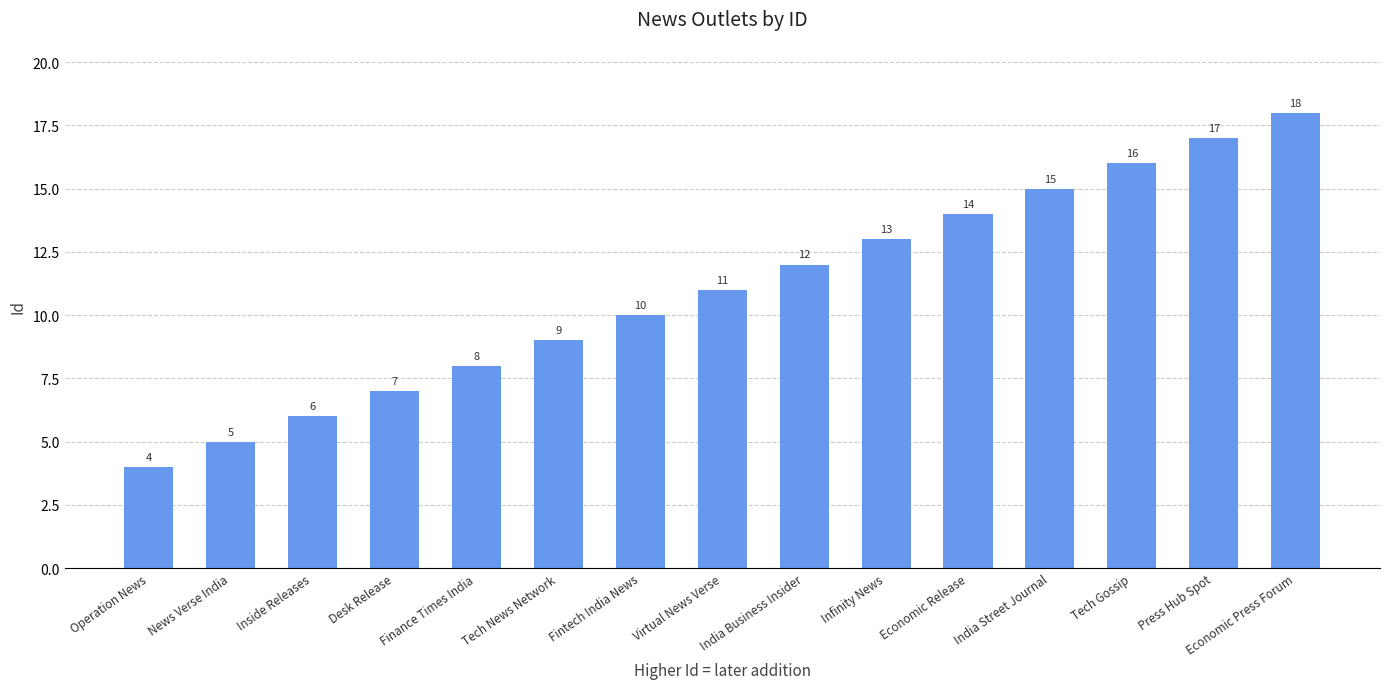

Reading right to left, transcribe all the data shown in this chart.

Economic Press Forum=18	Press Hub Spot=17	Tech Gossip=16	India Street Journal=15	Economic Release=14	Infinity News=13	India Business Insider=12	Virtual News Verse=11	Fintech India News=10	Tech News Network=9	Finance Times India=8	Desk Release=7	Inside Releases=6	News Verse India=5	Operation News=4